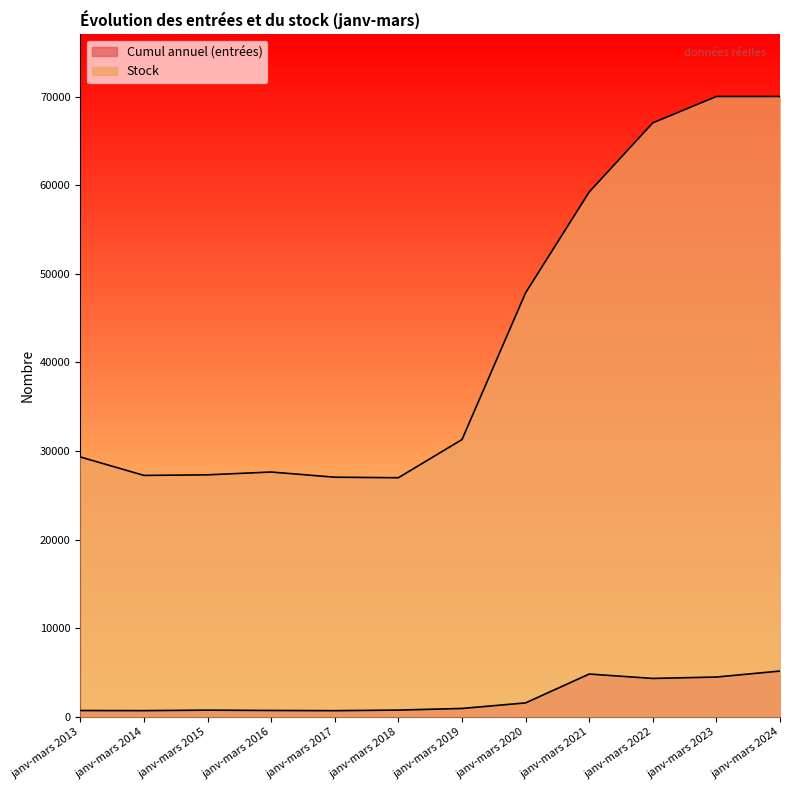

List the labels in order of Cumul annuel (entrées) value, largest first.

janv-mars 2024, janv-mars 2021, janv-mars 2023, janv-mars 2022, janv-mars 2020, janv-mars 2019, janv-mars 2018, janv-mars 2015, janv-mars 2016, janv-mars 2013, janv-mars 2014, janv-mars 2017